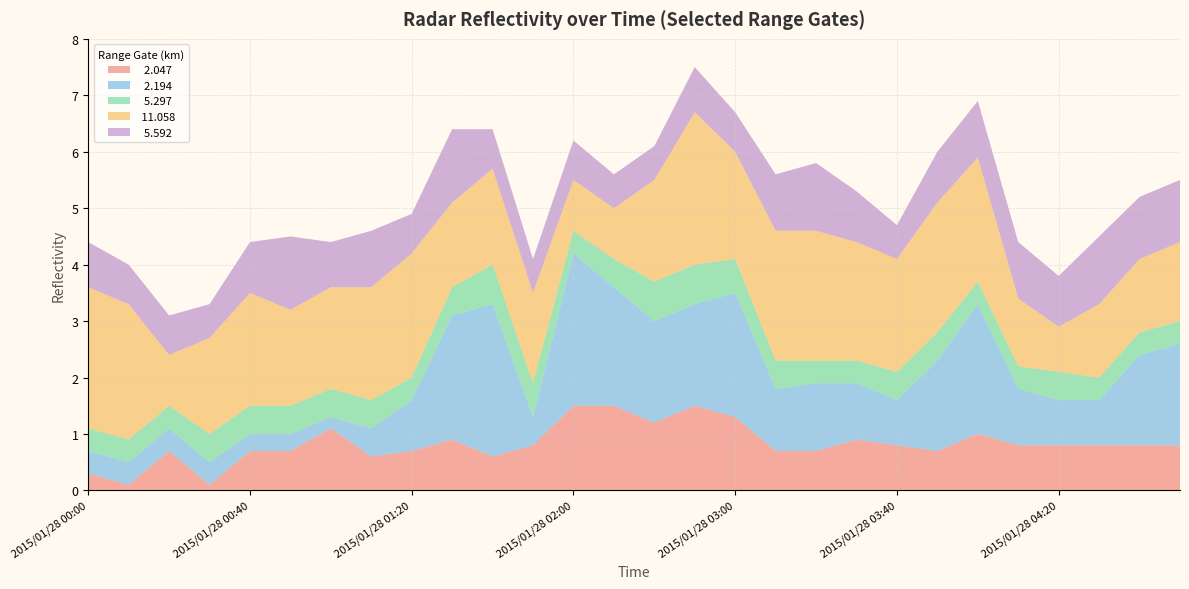

What is the total value across all series at 2015/01/28 03:00?

6.7